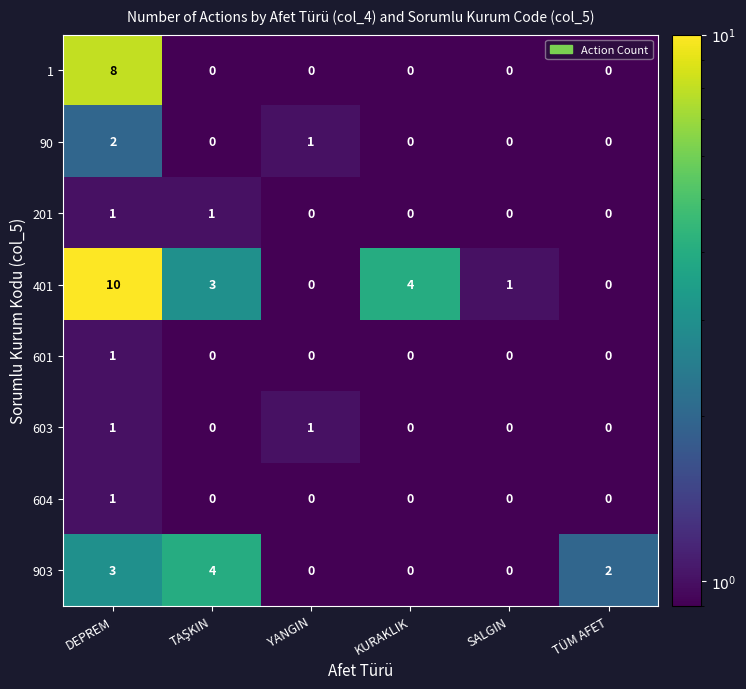

The value of 604 at YANGIN is -1. True or false?

False